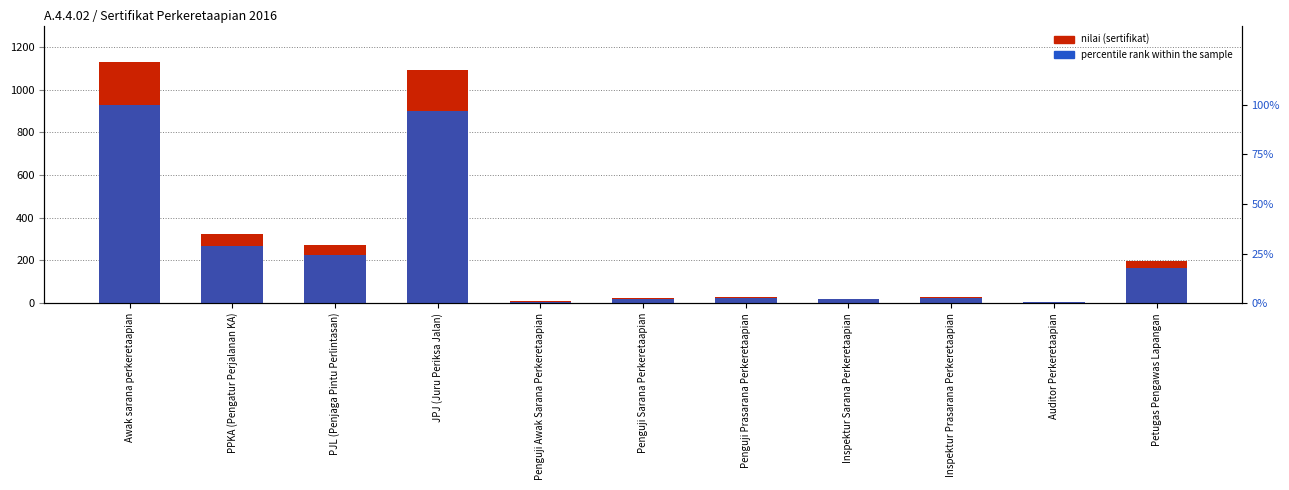

What is the approximate value of nilai (sertifikat) at Awak sarana perkeretaapian?

1128.0